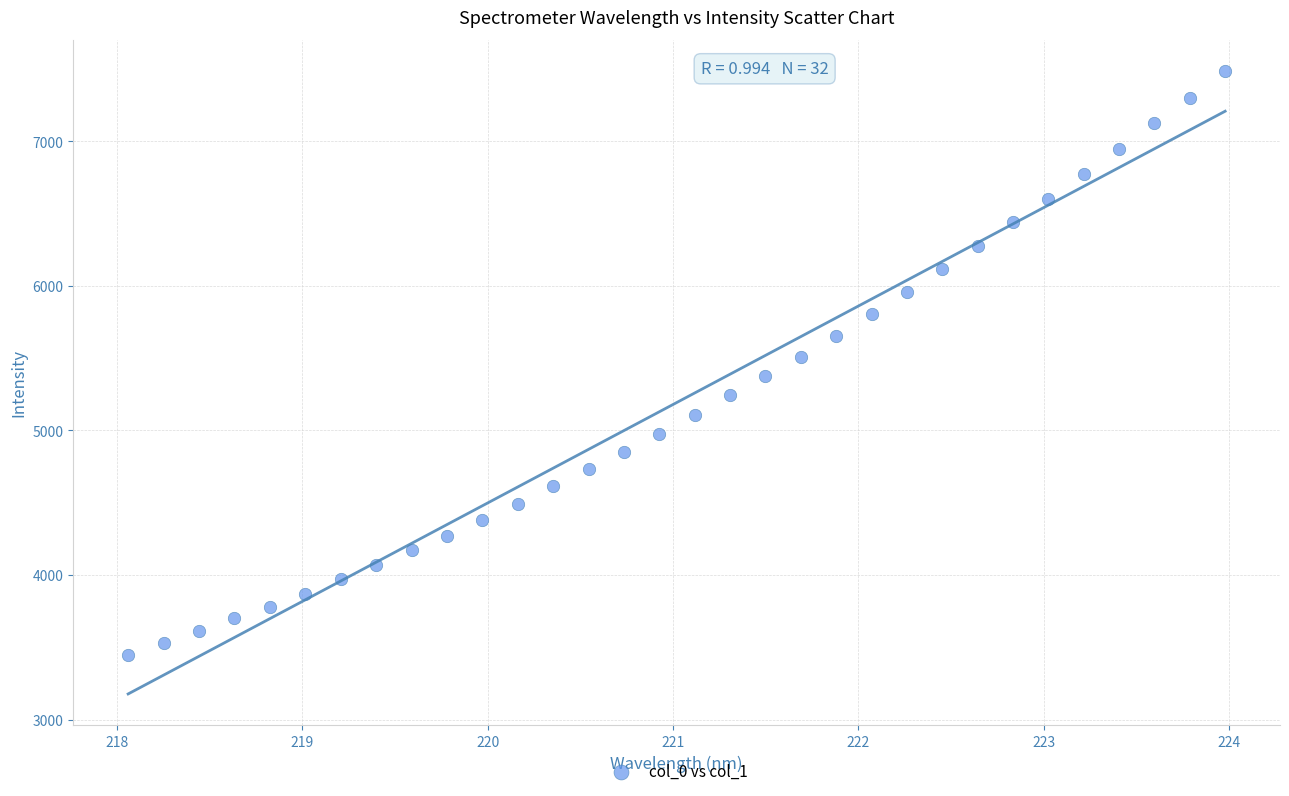

What is the range of X values (max minus min)?

5.9